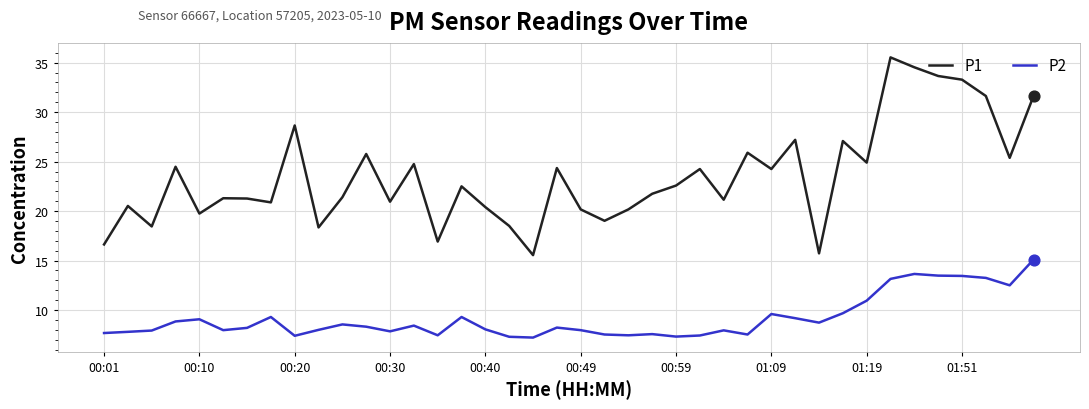

What are all the series names shown in the legend?

P1, P2